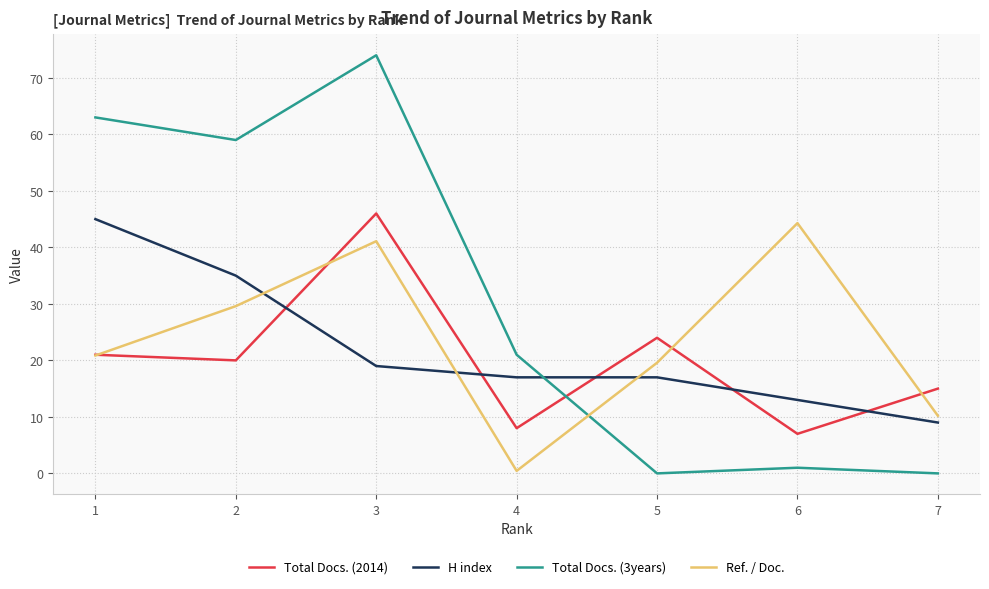

At which label does H index first exceed 17?

1